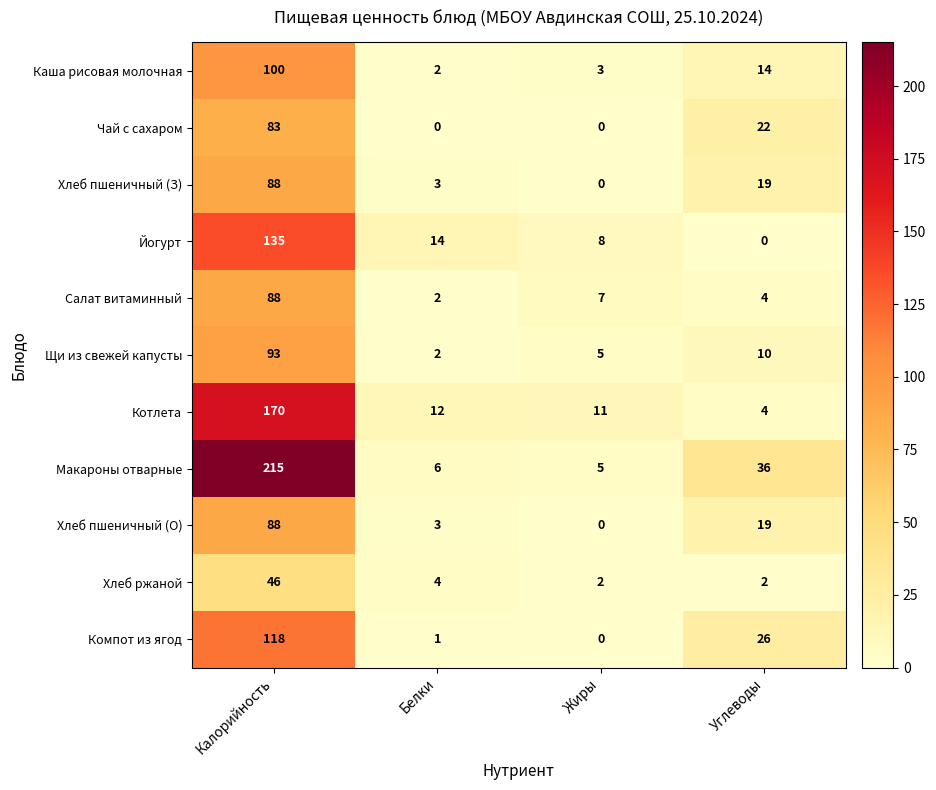

At which category is the sum across all series the highest?

Калорийность